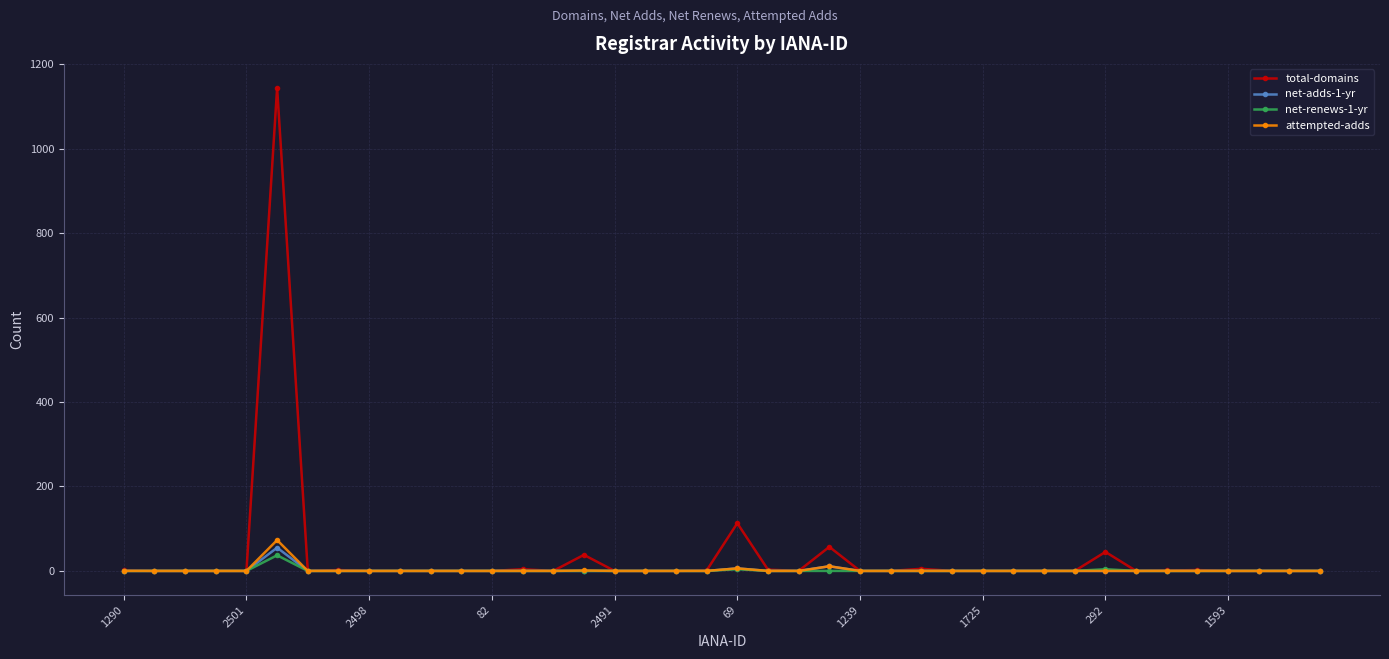

Which series has the largest range (max minus min)?

total-domains